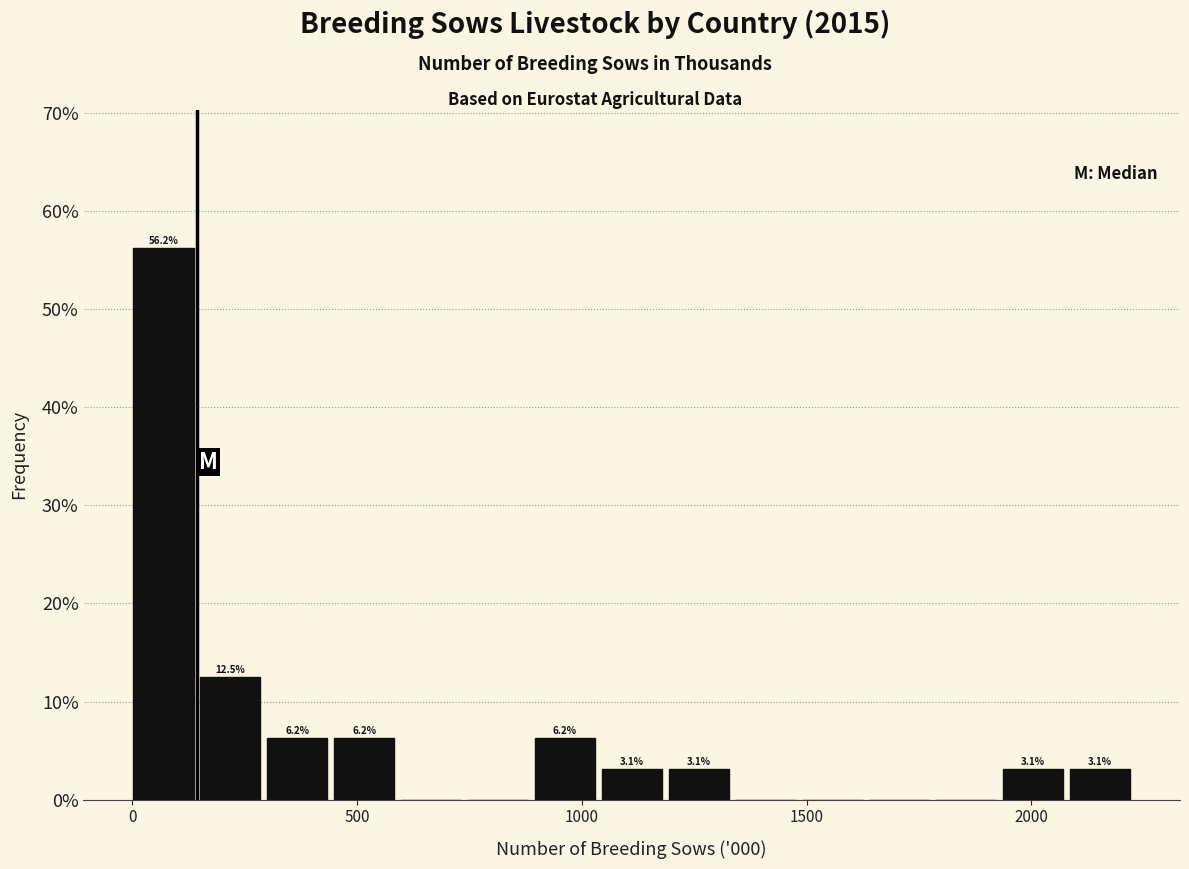

Read against the x-axis, roughly where is the centre of the tallest bar?

50